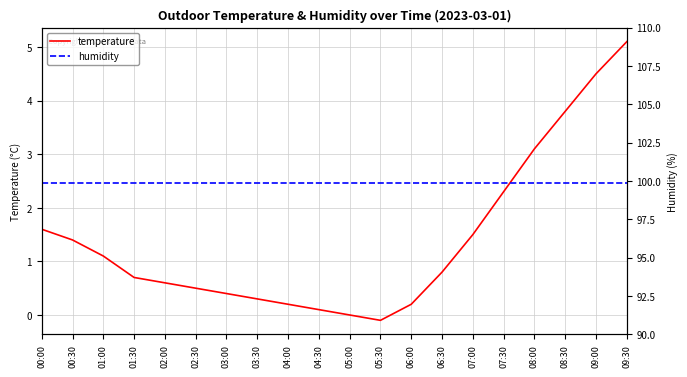

List the labels in order of temperature value, largest first.

09:30, 09:00, 08:30, 08:00, 07:30, 00:00, 07:00, 00:30, 01:00, 06:30, 01:30, 02:00, 02:30, 03:00, 03:30, 04:00, 06:00, 04:30, 05:00, 05:30